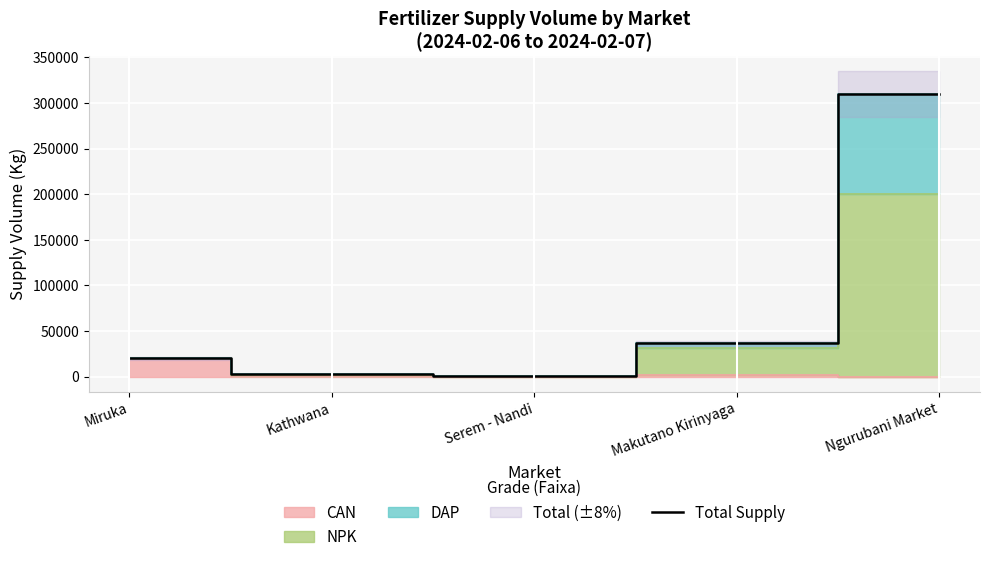

Rank the categories by value from highest to lowest.

Ngurubani Market, Makutano Kirinyaga, Miruka, Kathwana, Serem - Nandi